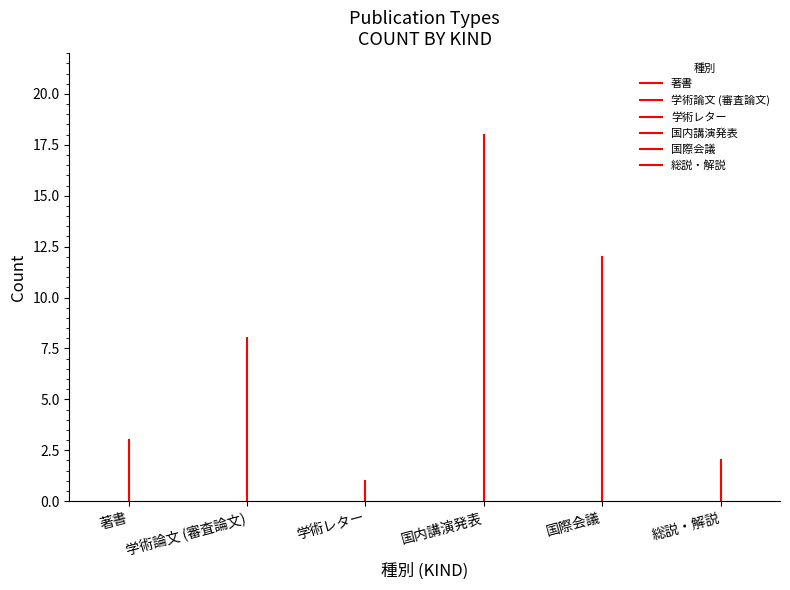

How many lines are shown in the chart?

6